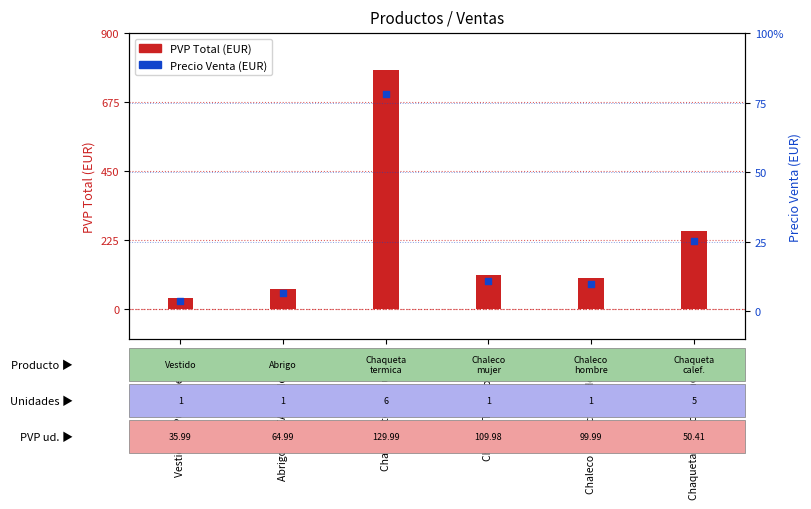

Which series contains the lowest Y value?

Precio Venta (EUR)